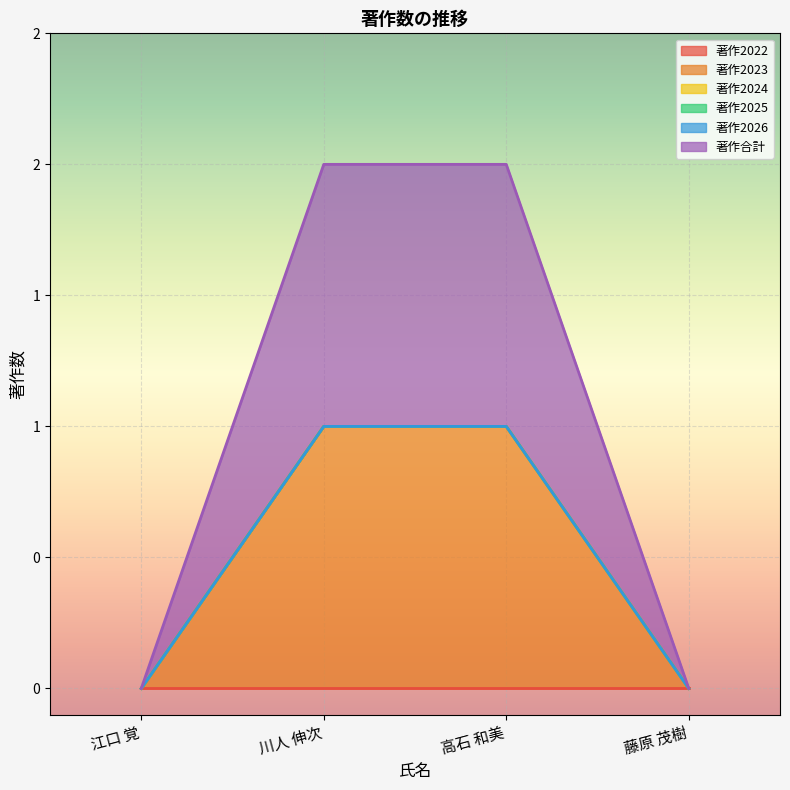

How many data points does each series have?

4